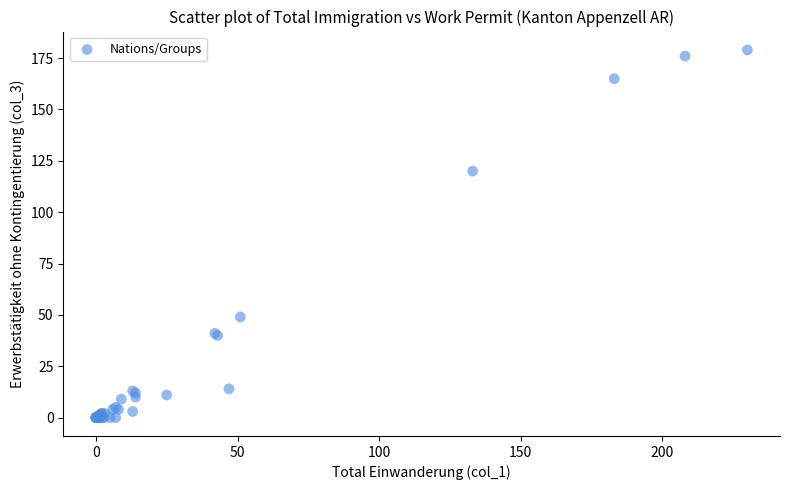

What Y value in the scatter plot is closest to 89?

120